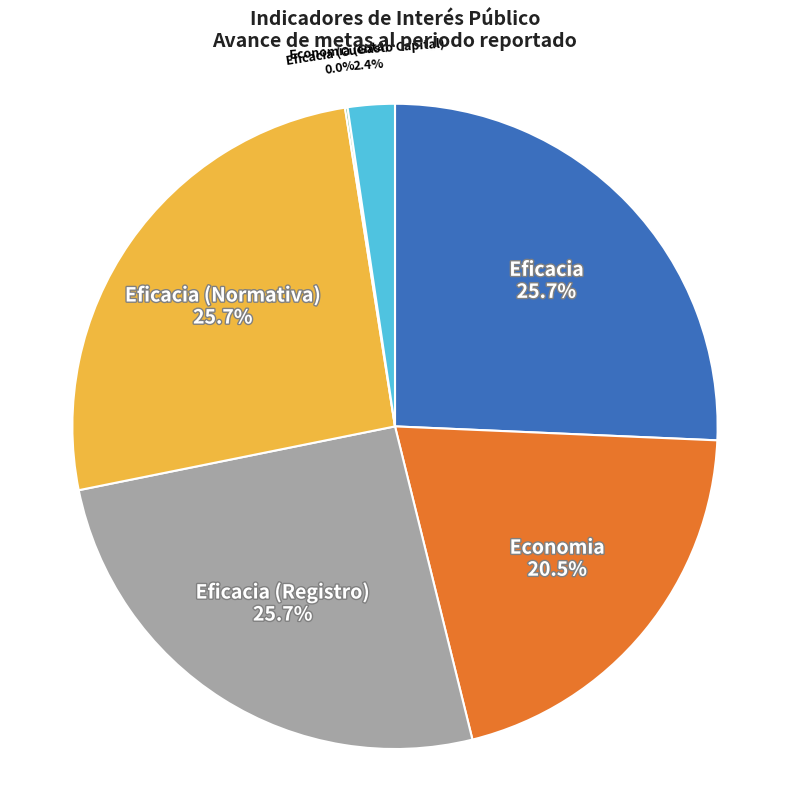

The Eficacia (Registro) slice represents 32% of the pie. True or false?

False